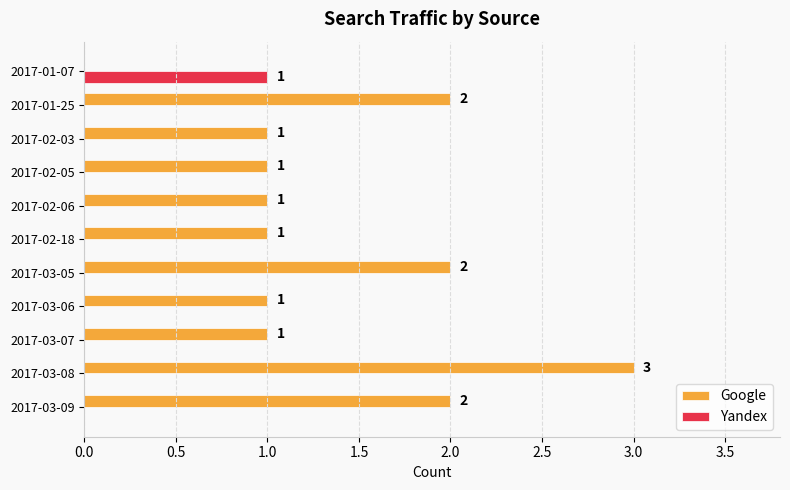

The Yandex series shows 0 at 2017-03-07. True or false?

True